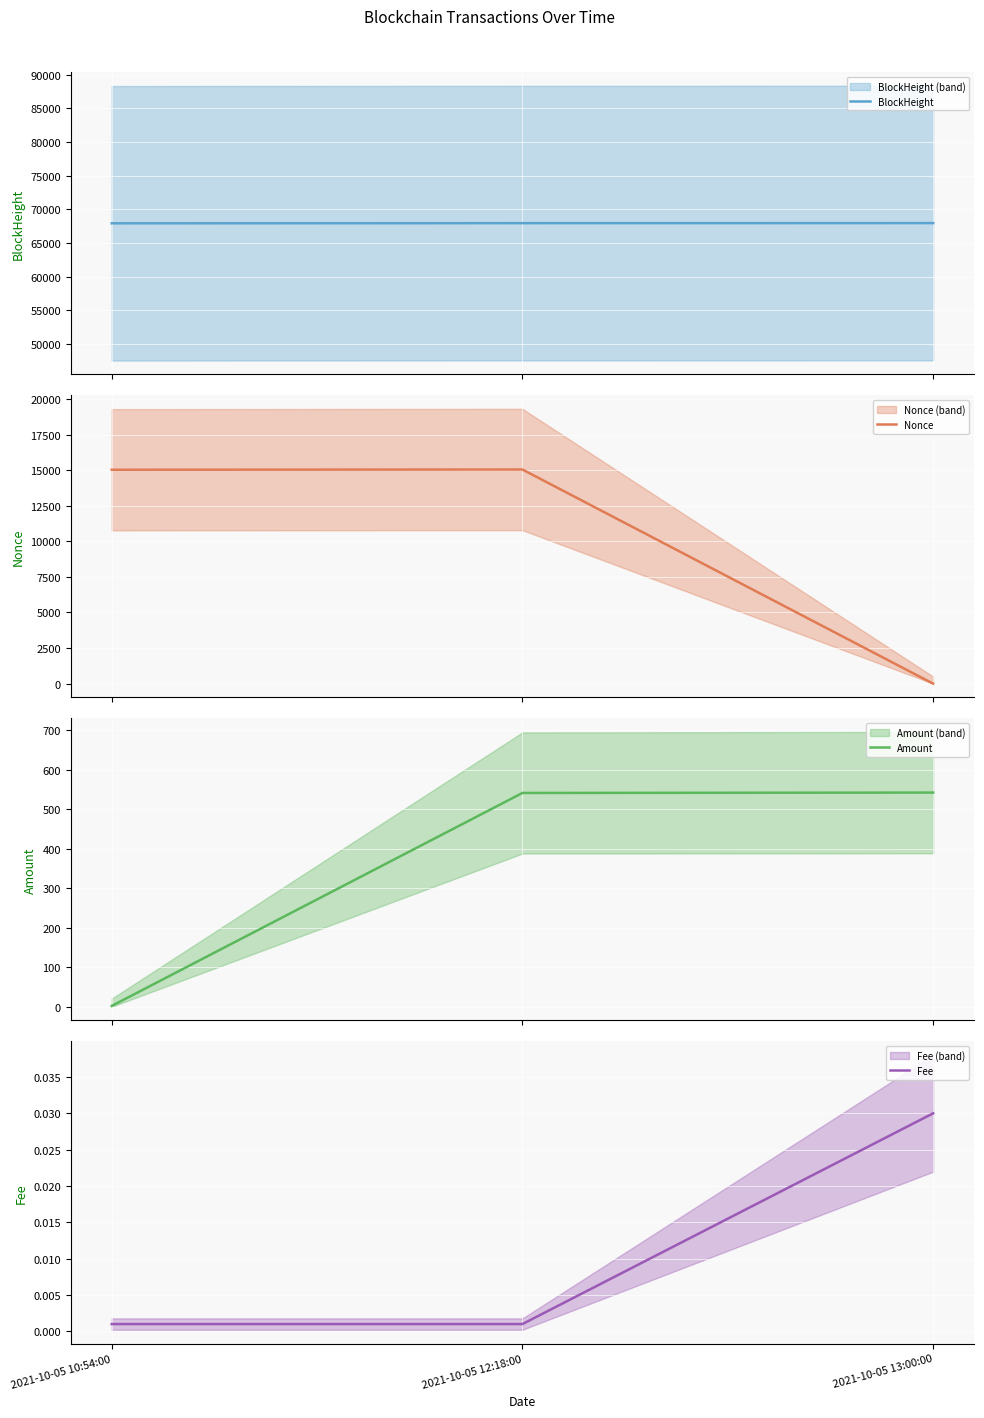

Read the BlockHeight value at 2021-10-05 13:00:00.

67951.0